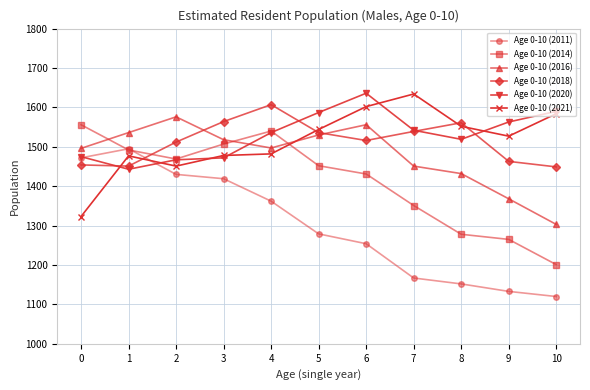

Count the number of categories in the chart.

11